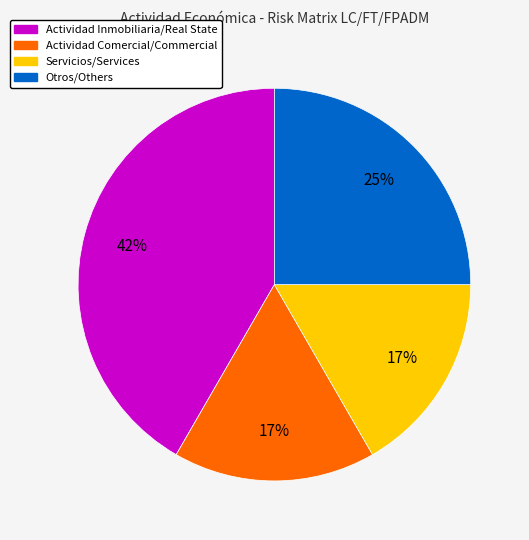

To the nearest percent, what percentage of the pie is Actividad Inmobiliaria/Real State?

42%